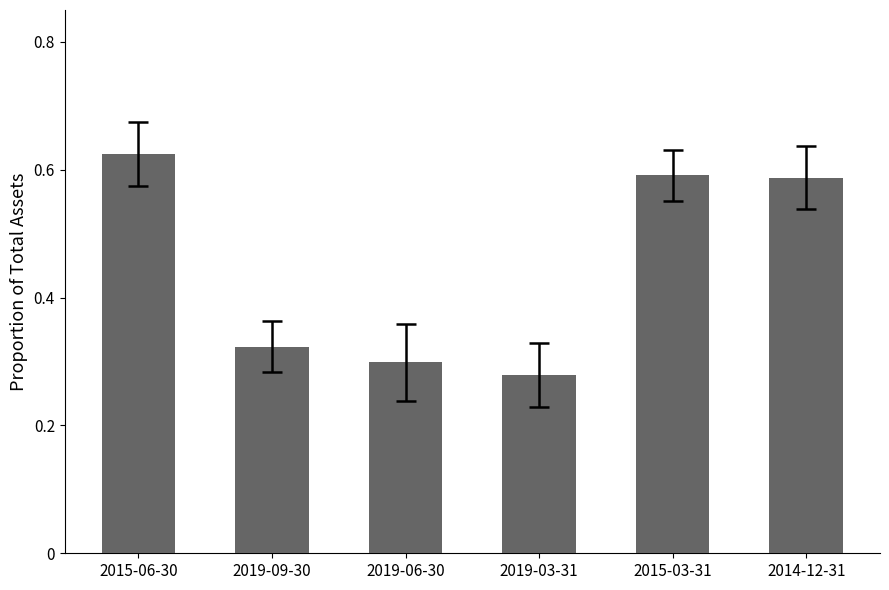

What is the sum of the values at 2014-12-31 and 2015-06-30?

1.2